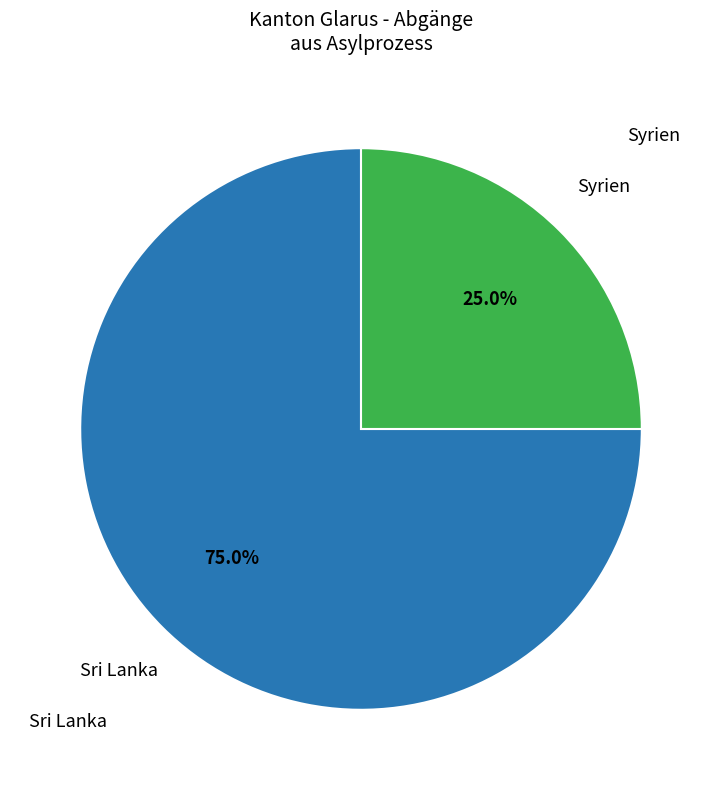

To the nearest percent, what is the difference between the largest and smallest slice percentages?

50%